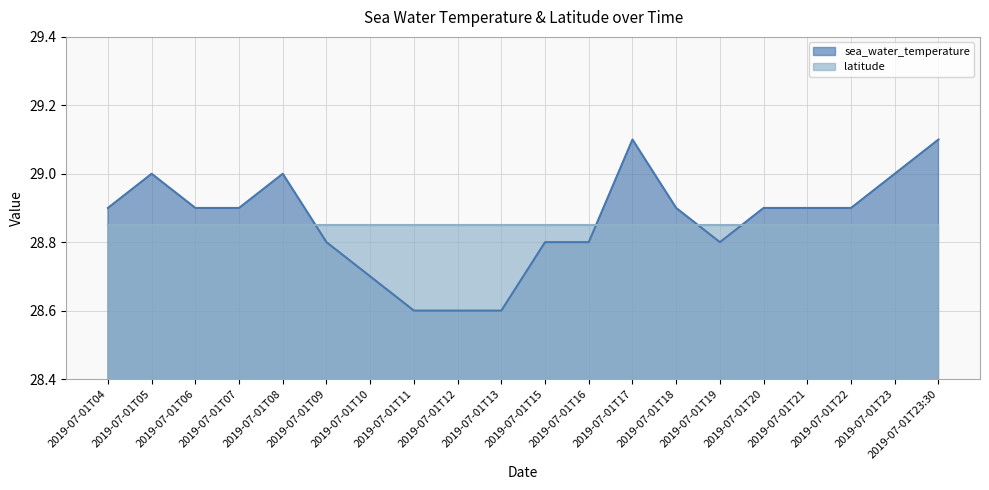

List the labels in order of value, largest first.

2019-07-01T17, 2019-07-01T23:30, 2019-07-01T05, 2019-07-01T08, 2019-07-01T23, 2019-07-01T04, 2019-07-01T06, 2019-07-01T07, 2019-07-01T18, 2019-07-01T20, 2019-07-01T21, 2019-07-01T22, 2019-07-01T09, 2019-07-01T15, 2019-07-01T16, 2019-07-01T19, 2019-07-01T10, 2019-07-01T11, 2019-07-01T12, 2019-07-01T13